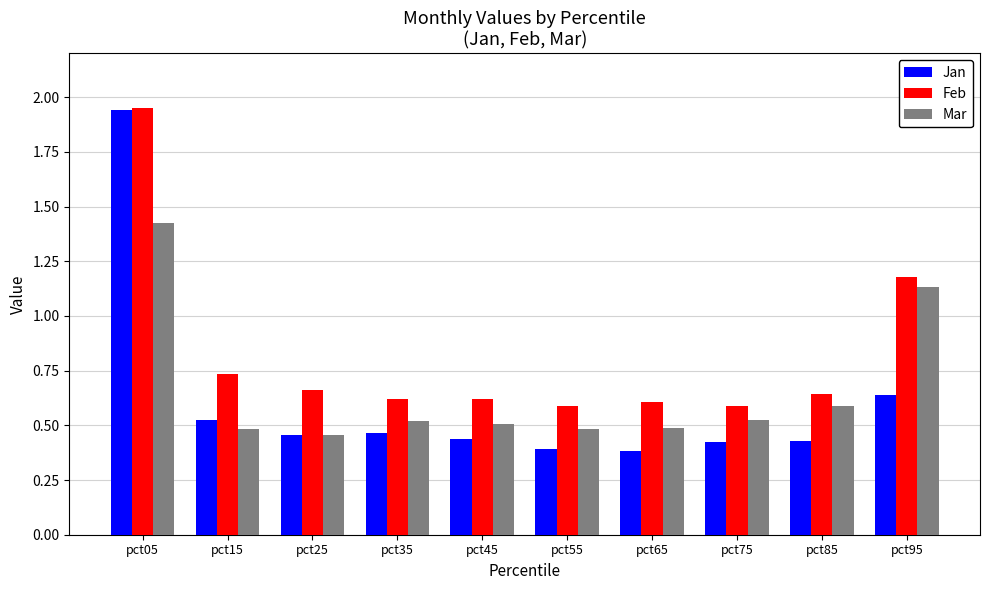

Which category has the highest value in the Feb series?

pct05